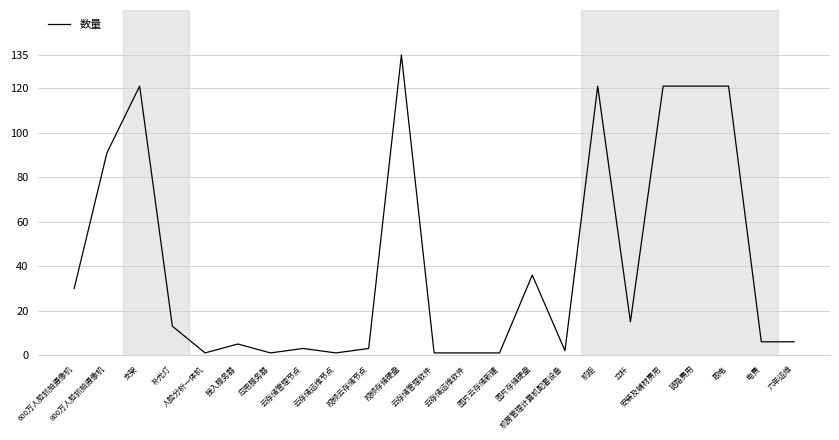

Where is the first local maximum?

支架